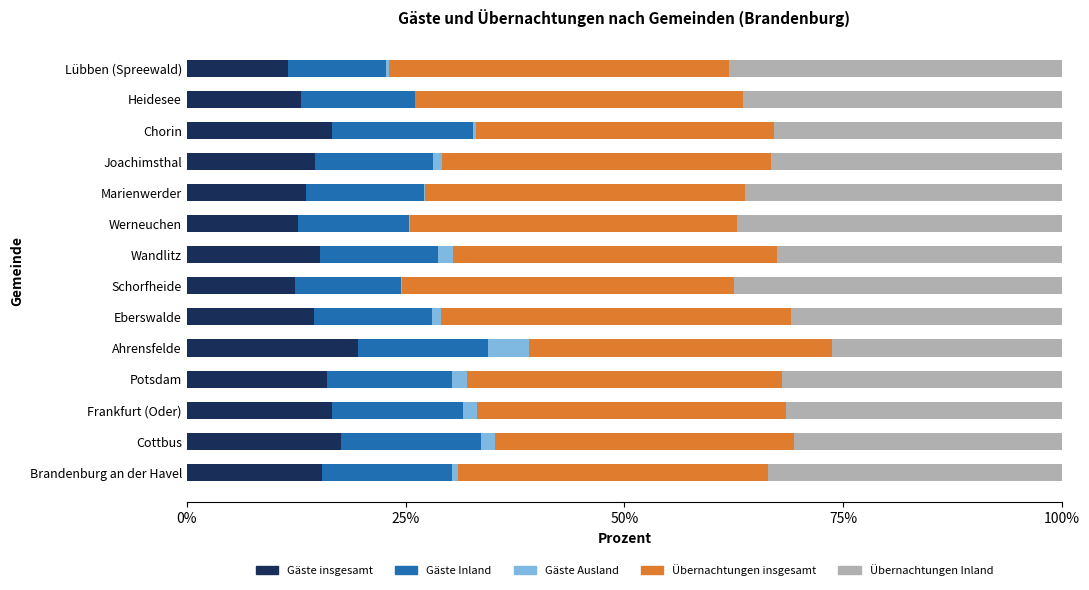

The Gäste insgesamt series shows 16.6 at Frankfurt (Oder). True or false?

True